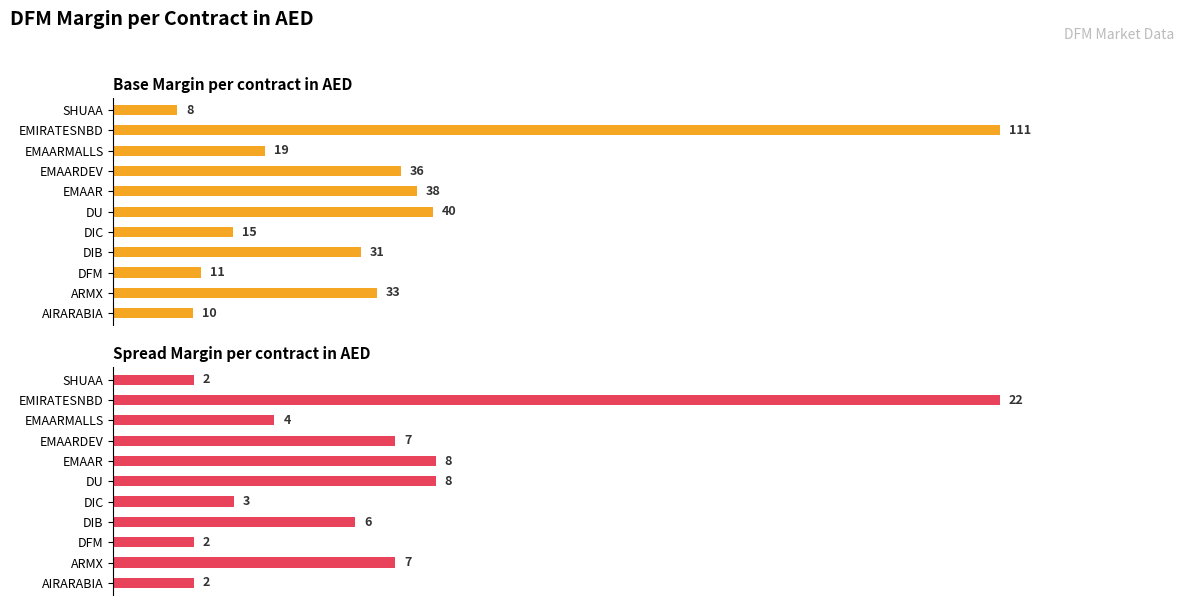

What is the difference between the second highest and minimum values in the Spread Margin per contract in AED series?

6